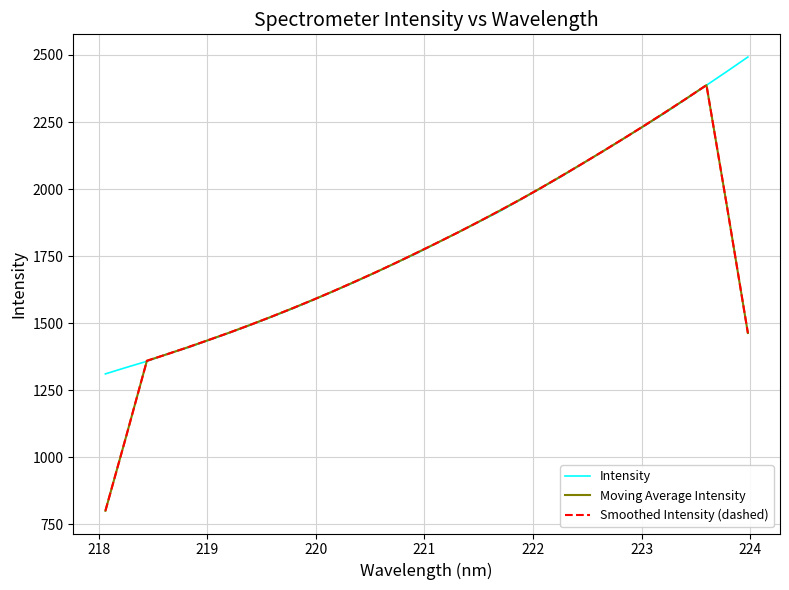

In Smoothed Intensity (dashed), how many points are higher than both neighbors (excluding endpoints)?

1